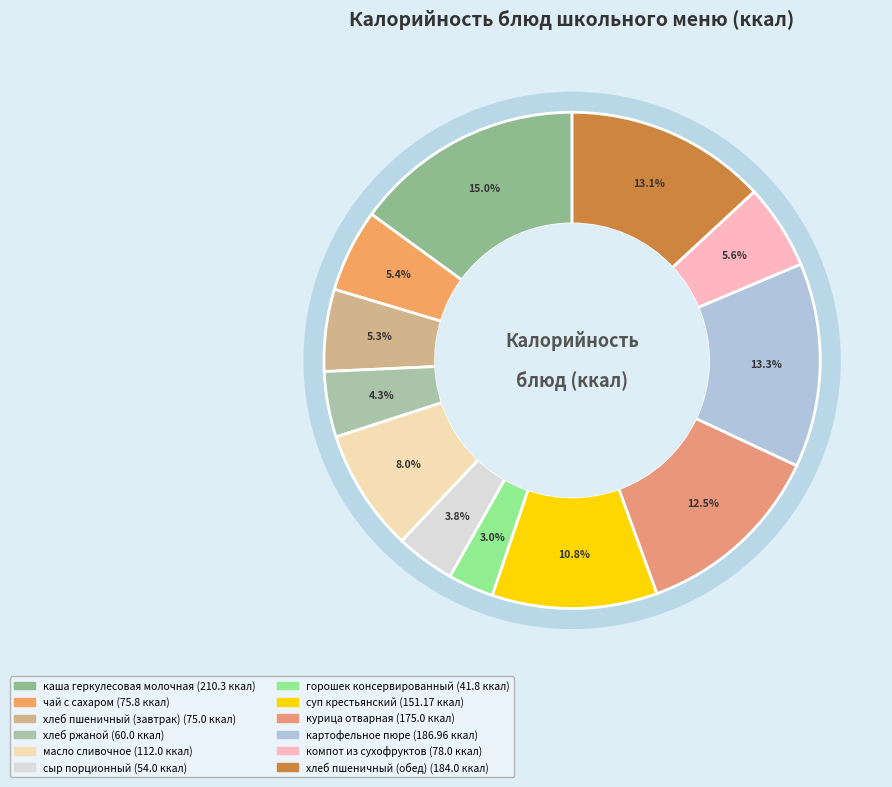

Rank the categories by value from highest to lowest.

каша геркулесовая молочная, картофельное пюре, хлеб пшеничный (обед), курица отварная, суп крестьянский, масло сливочное, компот из сухофруктов, чай с сахаром, хлеб пшеничный (завтрак), хлеб ржаной, сыр порционный, горошек консервированный